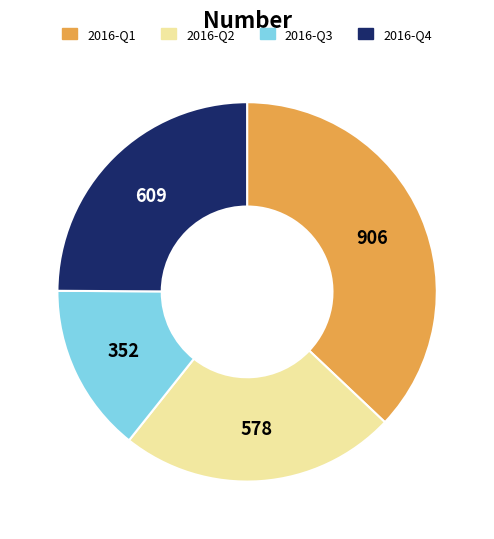

Combined, do 2016-Q2 and 2016-Q4 account for over 50%?

No